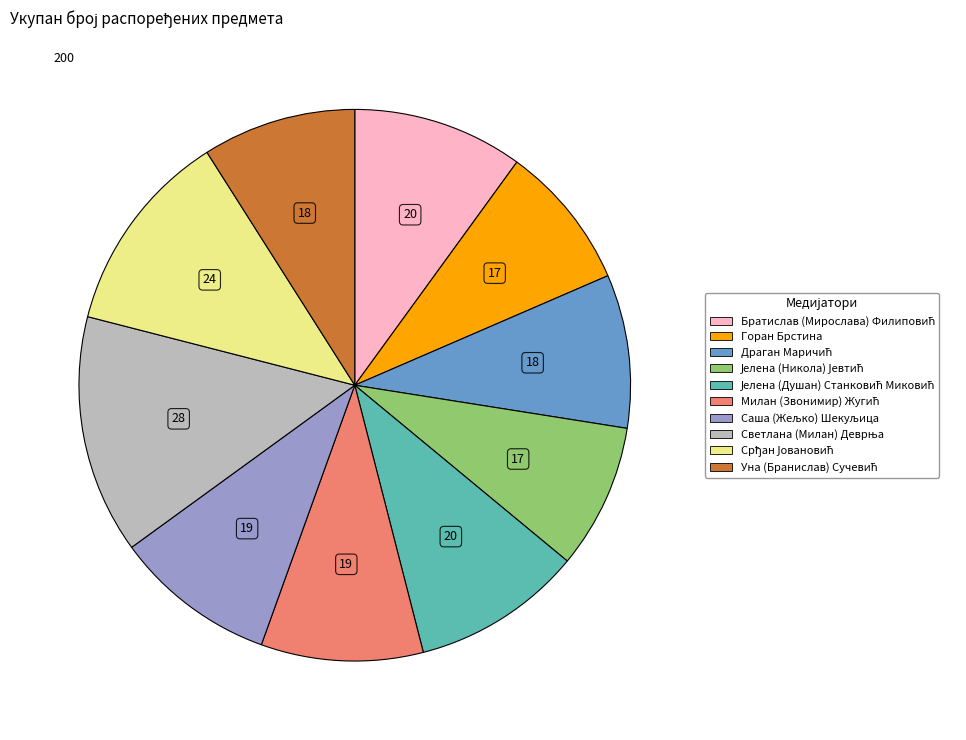

Is there a majority slice in this chart?

No